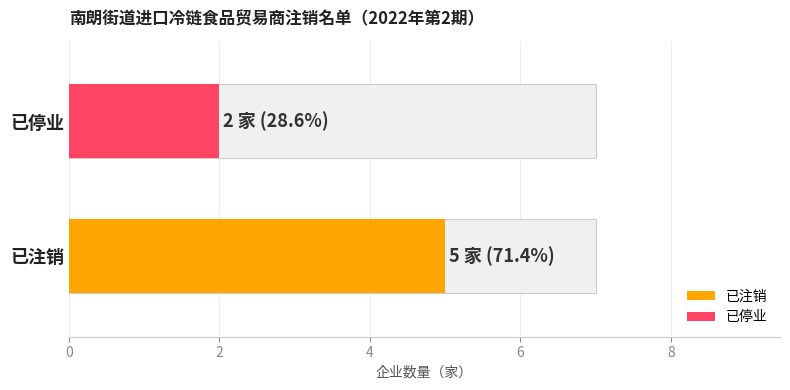

The value of 已注销 at 已注销 is 2. True or false?

False